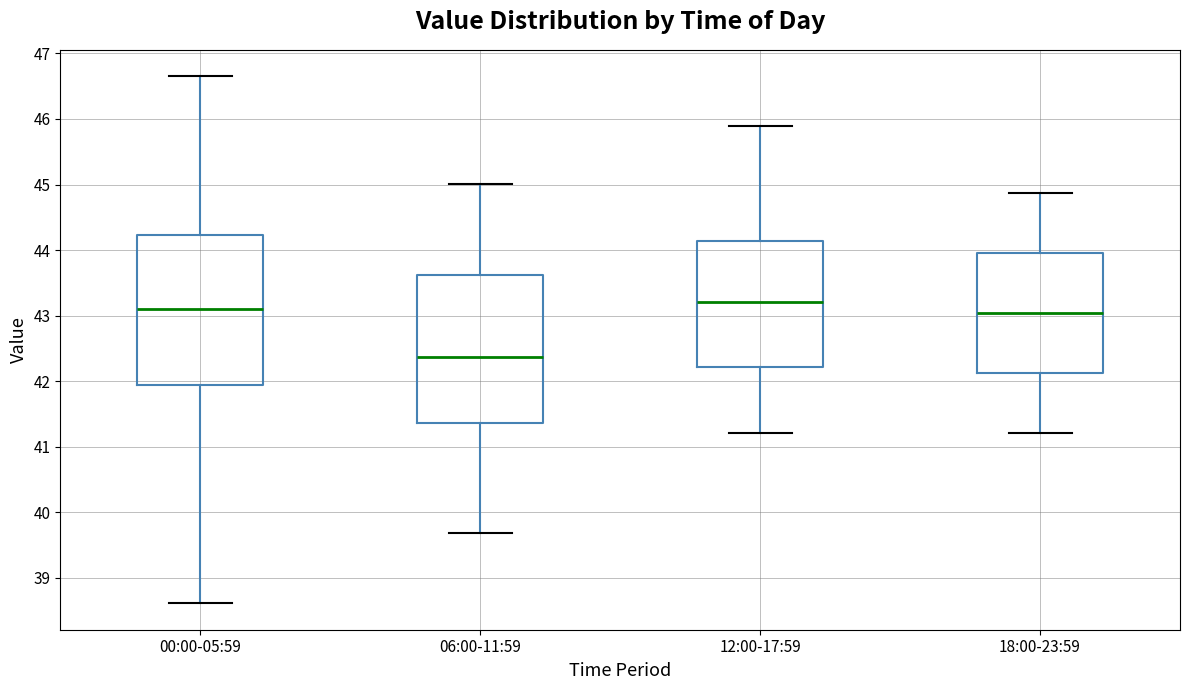

Which box has the lowest median line?

06:00-11:59